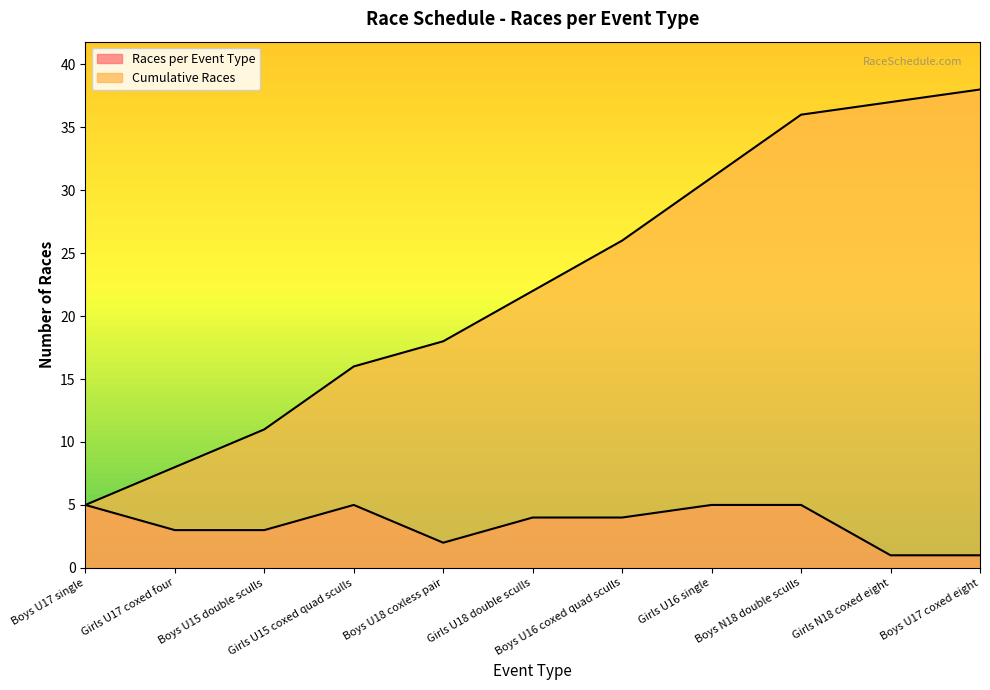

True or false: Cumulative Races has a value of 3 at Boys U17 single.

False